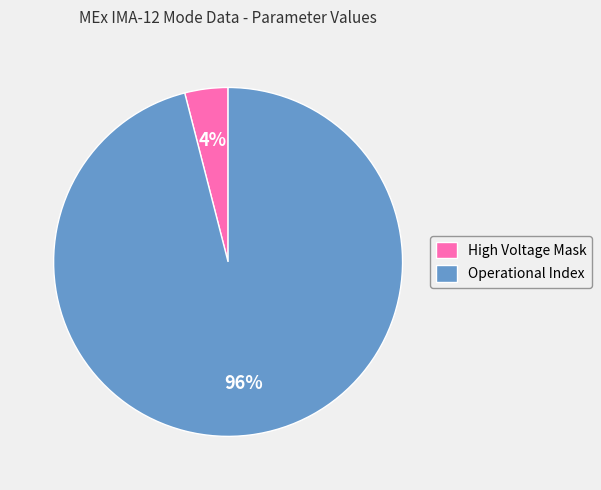

Which has a higher value, Operational Index or High Voltage Mask?

Operational Index